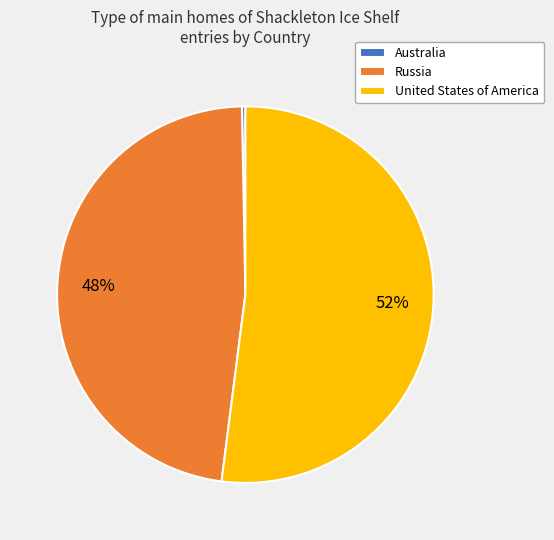

What is the largest slice in the pie chart?

United States of America